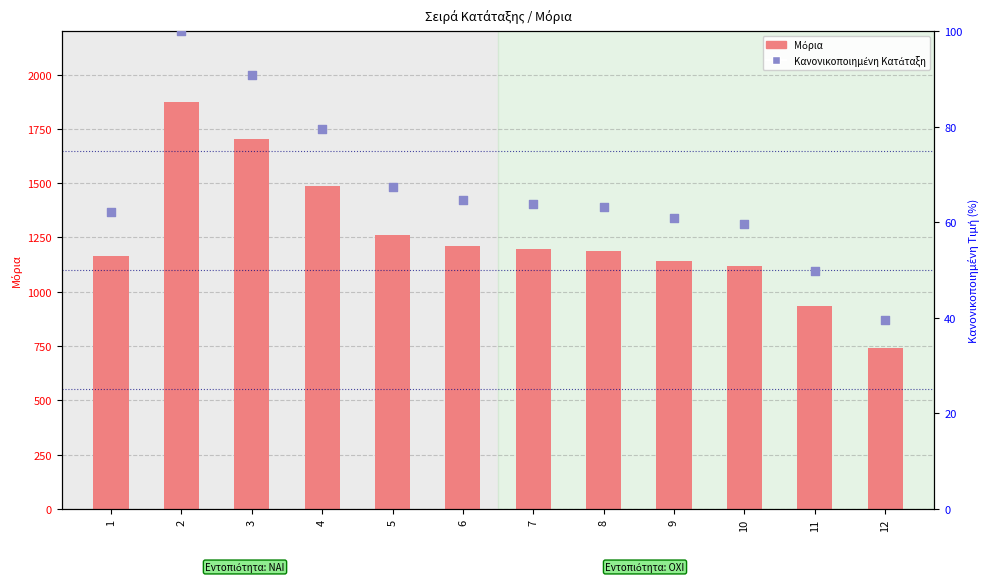

At which category is the sum across all series the highest?

2